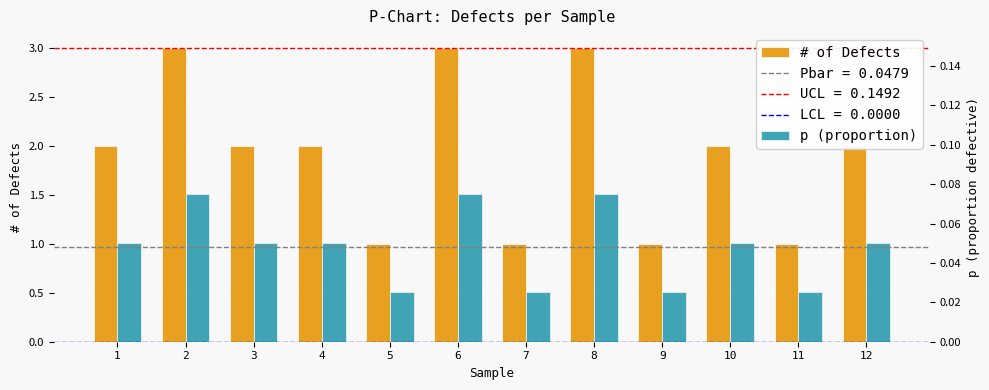

At which category is the sum across all series the highest?

2